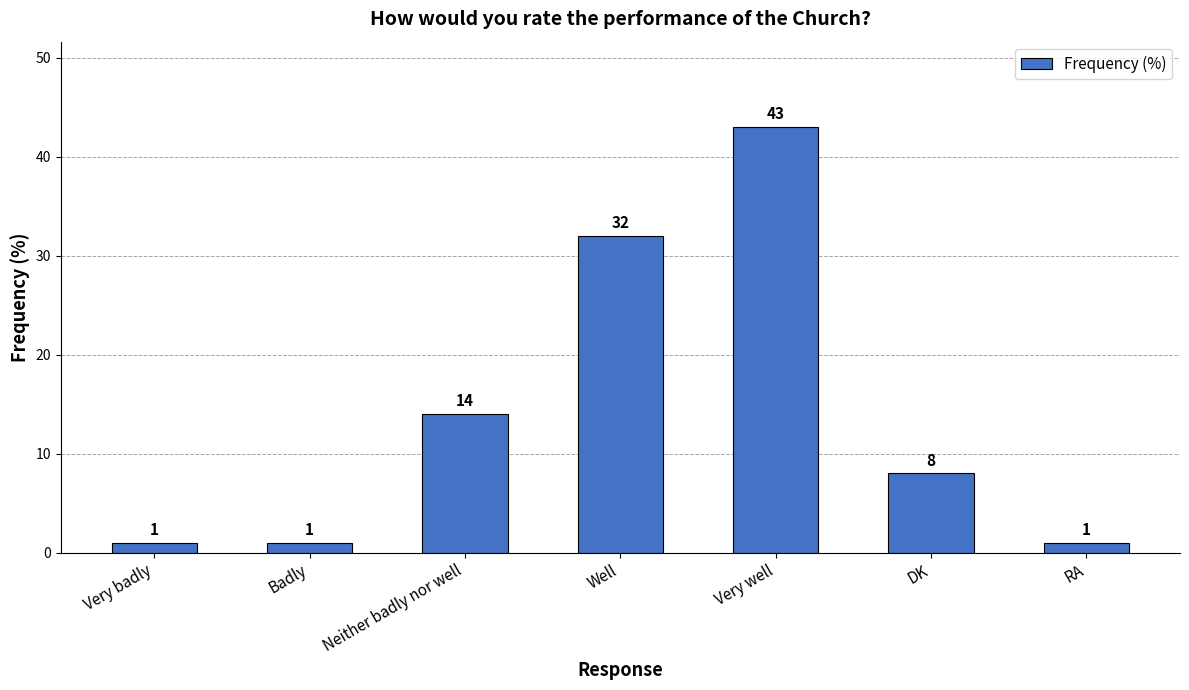

What is the label of the 7th bar from the left?

RA